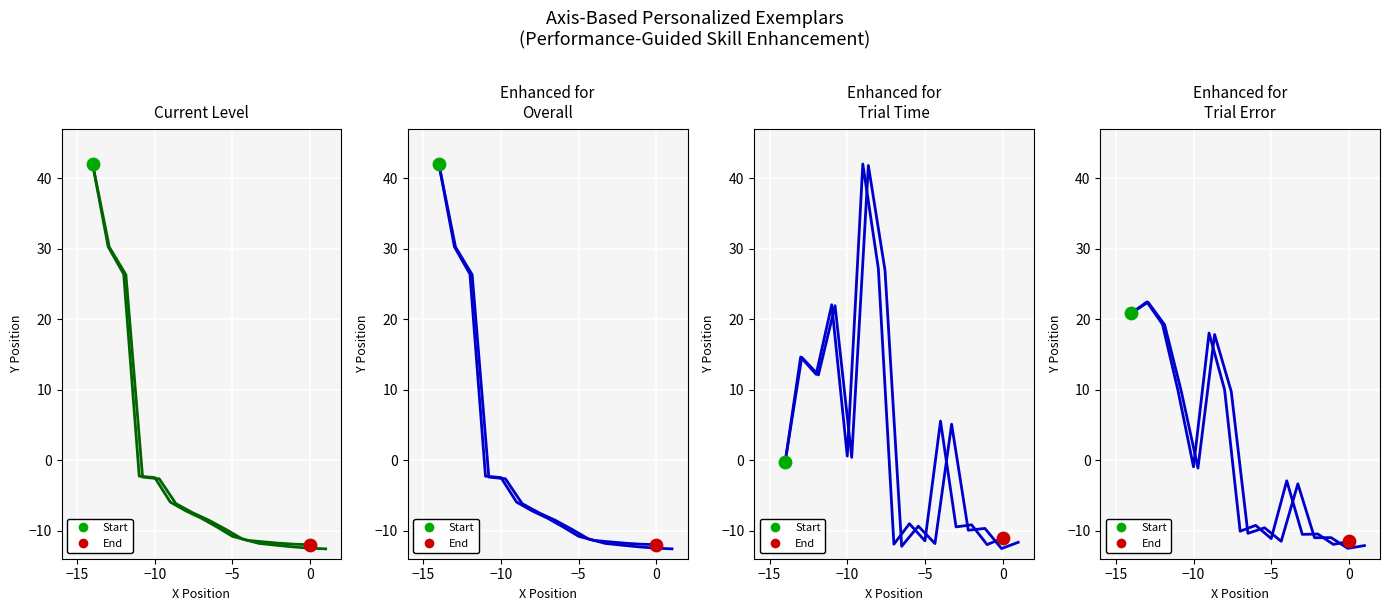

At how many categories does at least one series exceed -4?

8